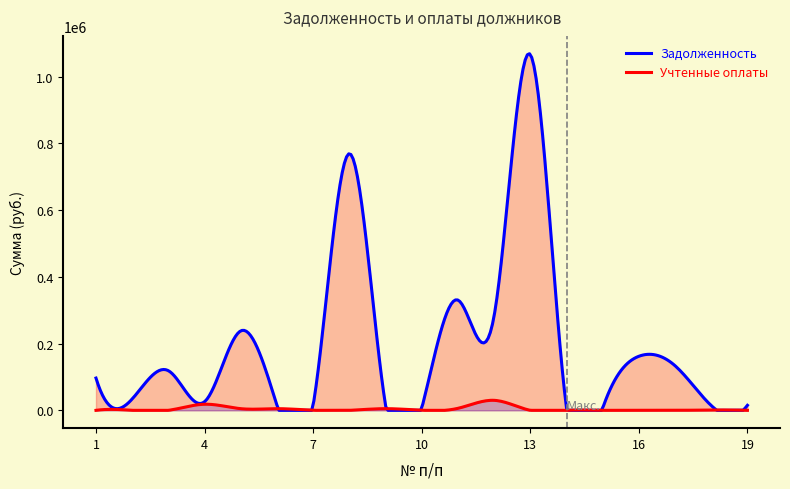

Which has a higher value, 19 or 14?

19